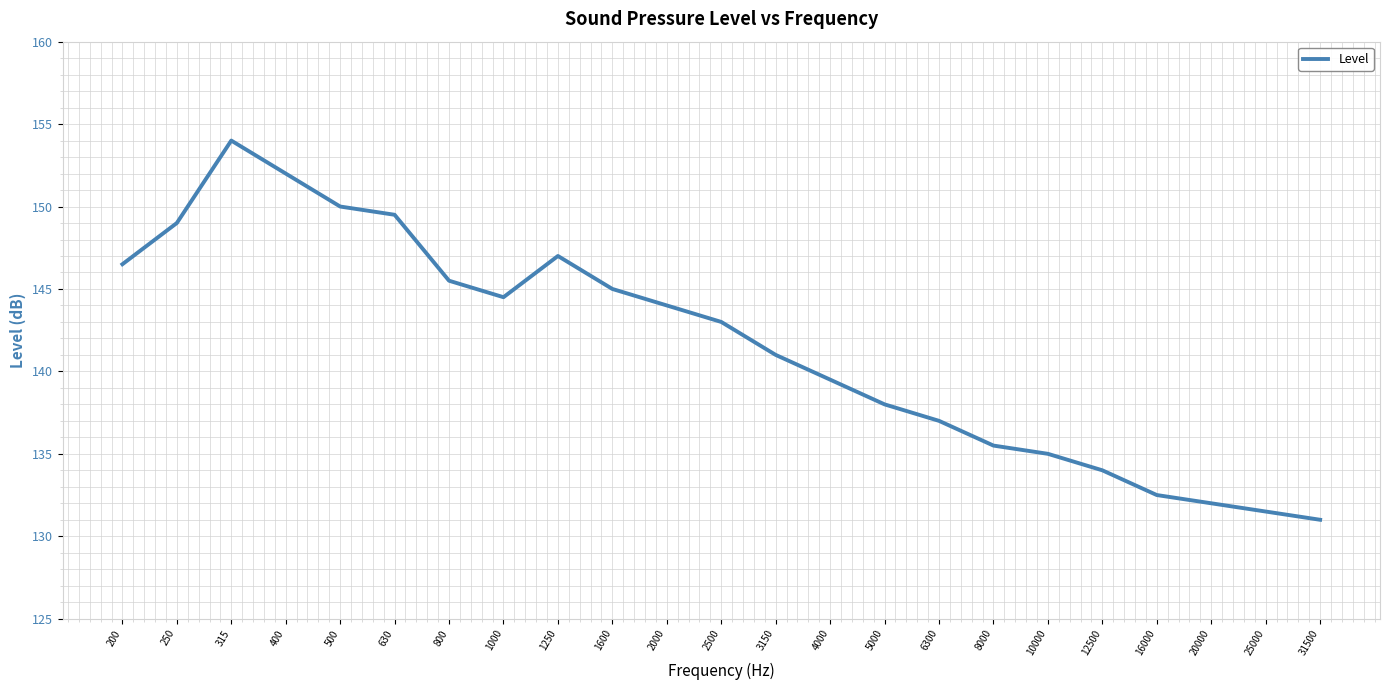

The chart shows a value of 154.0 at 315. True or false?

True